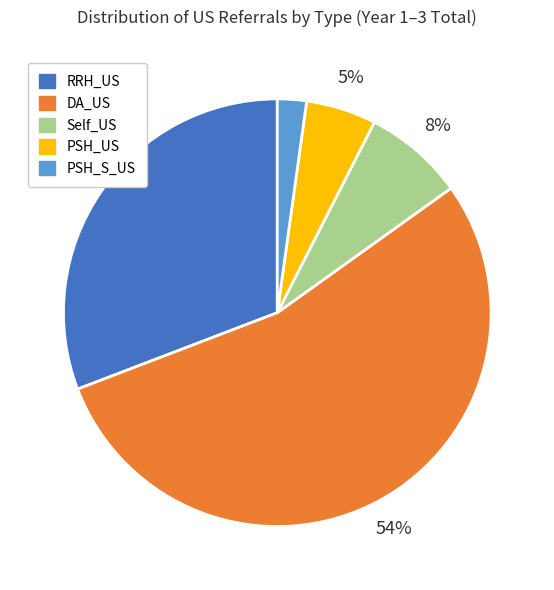

Which category accounts for the majority?

DA_US